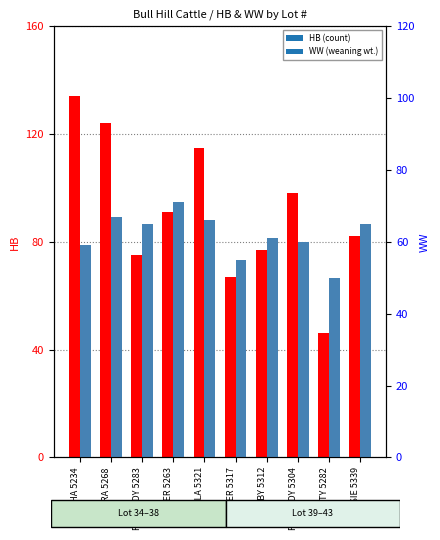

What position from the left is BERTHA 5234?

1